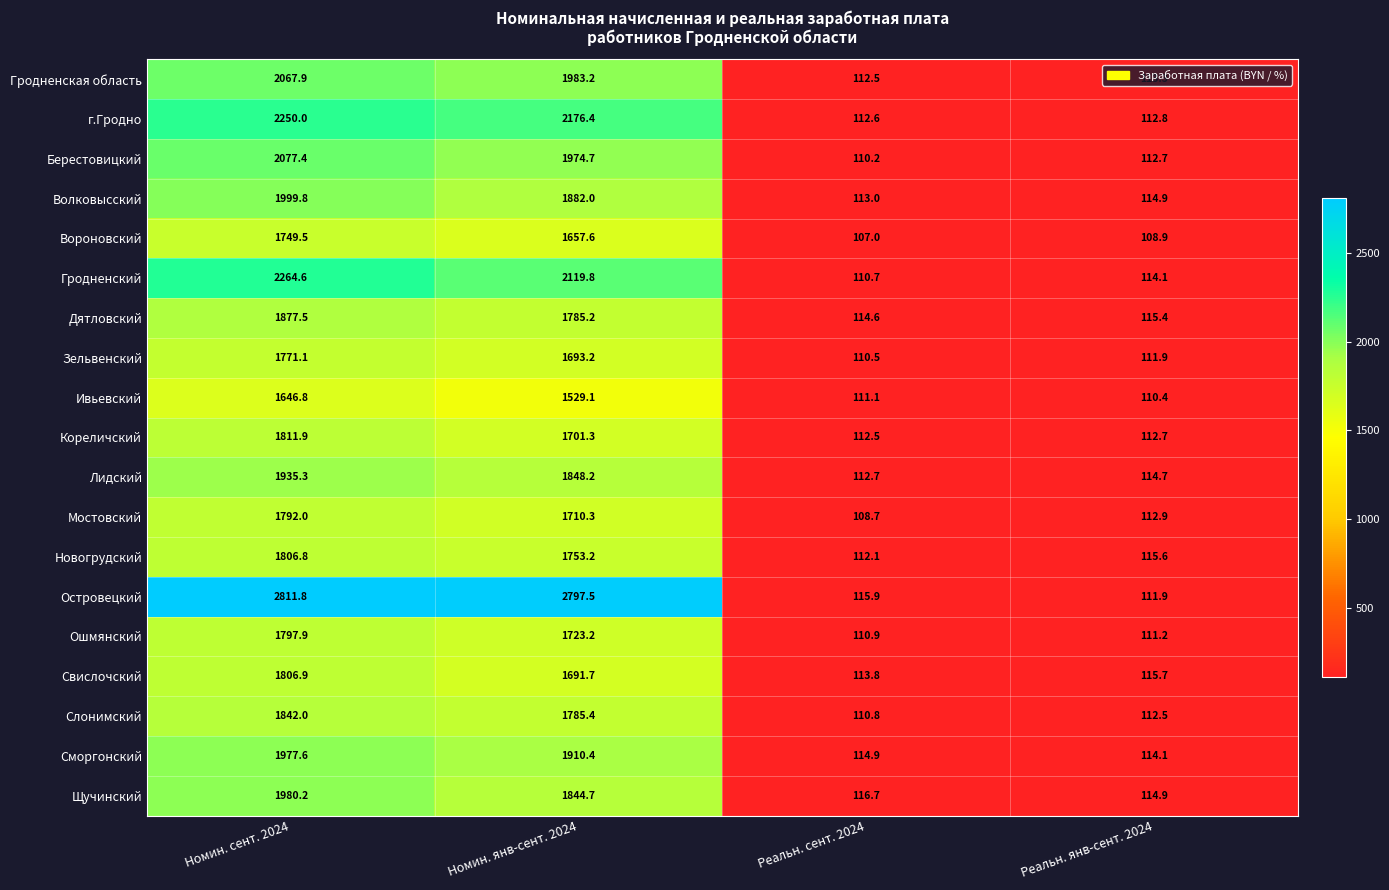

At Номин. янв-сент. 2024, list the series in order from largest to smallest.

Островецкий, г.Гродно, Гродненский, Гродненская область, Берестовицкий, Сморгонский, Волковысский, Лидский, Щучинский, Слонимский, Дятловский, Новогрудский, Ошмянский, Мостовский, Кореличский, Зельвенский, Свислочский, Вороновский, Ивьевский